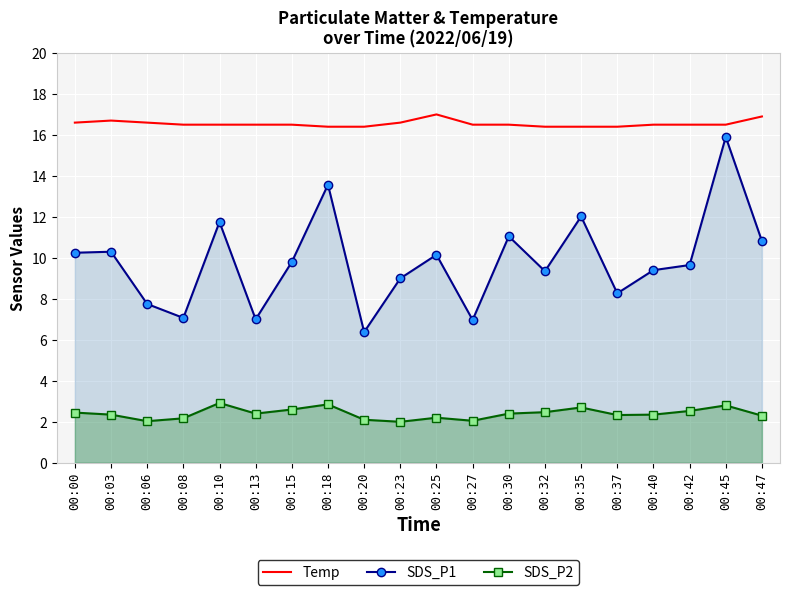

What is the difference between the highest and lowest values at 00:15?

13.9